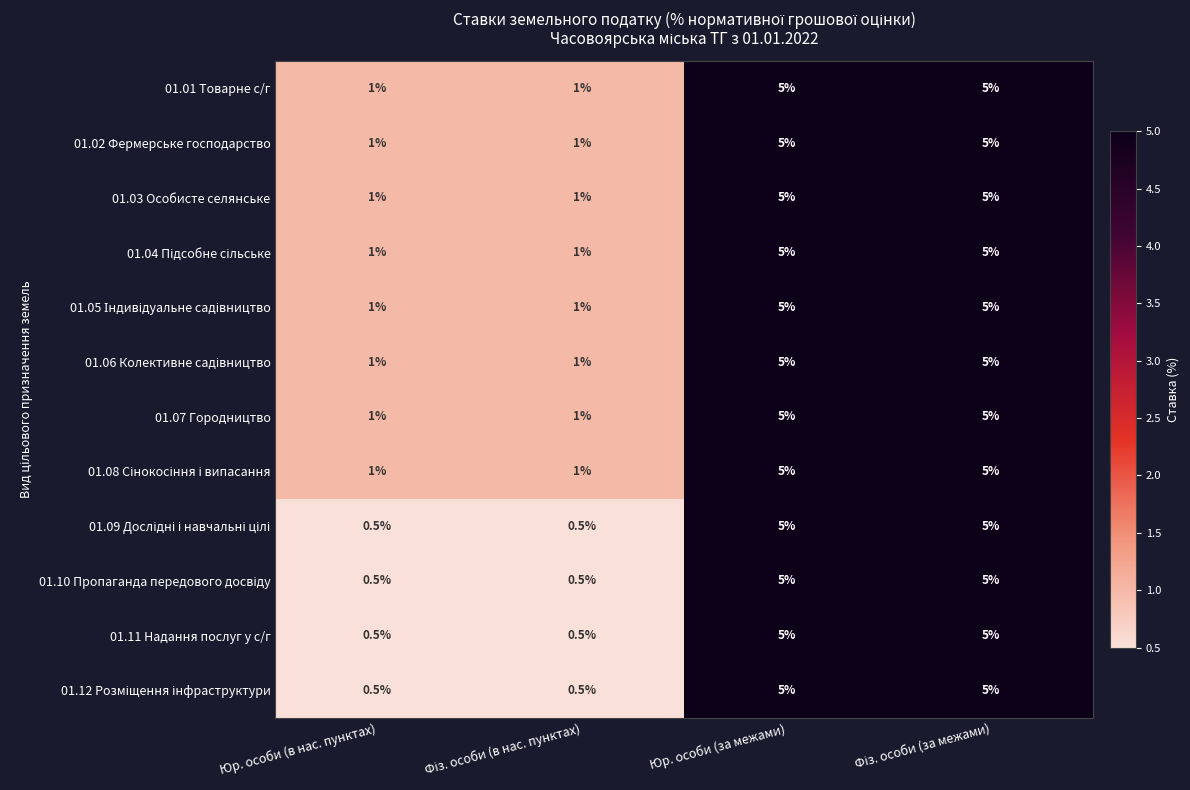

What is the smallest value displayed?

0.5